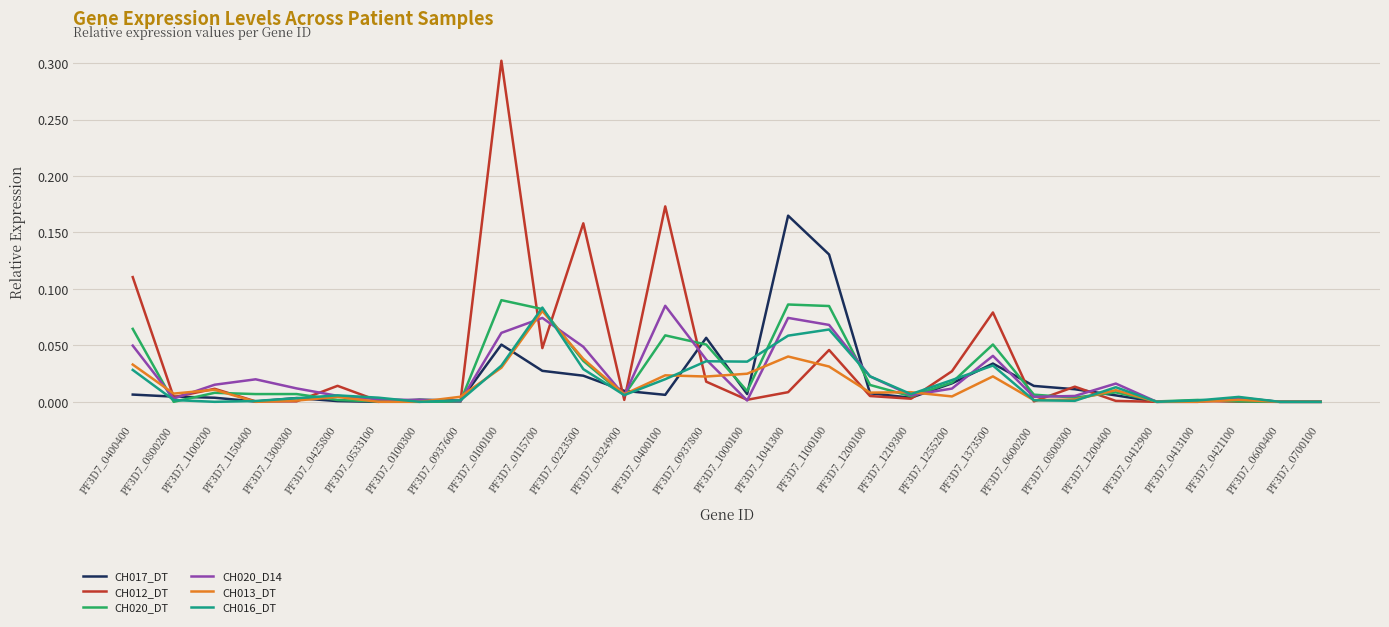

Which series changed the most between PF3D7_0400400 and PF3D7_1100200?

CH012_DT